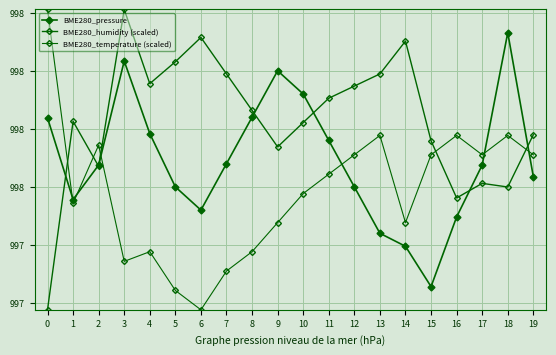

What is the average value of the BME280_humidity (scaled) series?

99805.8